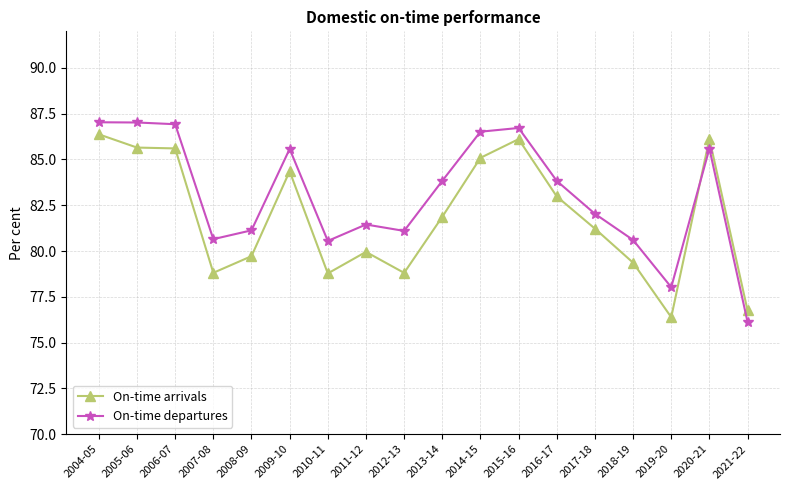

True or false: On-time arrivals has more than 1 interior local peaks.

True